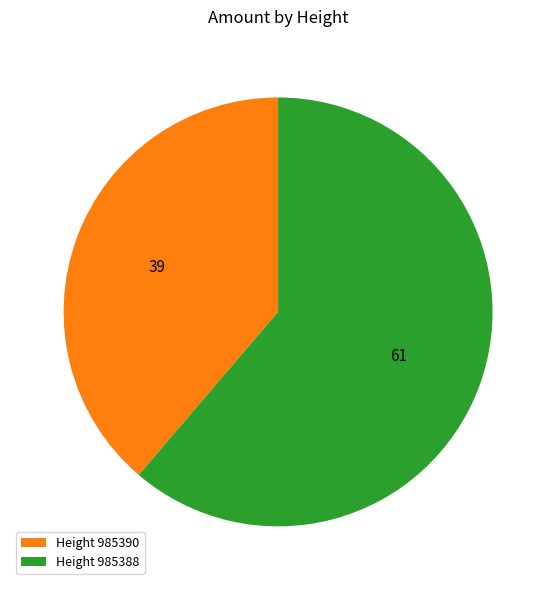

What is the smallest slice in the pie chart?

Height 985390